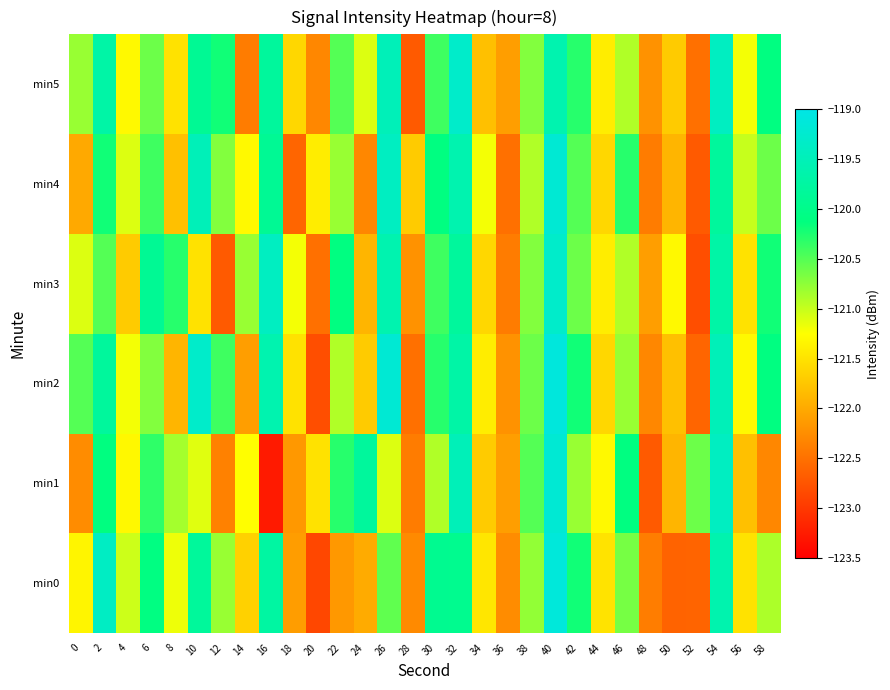

Reading left to right, what are all the values shown in this chart?

min0: 0=-121.3	2=-119.4	4=-121.0	6=-120.1	8=-121.2	10=-119.8	12=-120.8	14=-121.7	16=-119.7	18=-122.1	20=-122.9	22=-122.1	24=-122.0	26=-120.6	28=-122.3	30=-119.9	32=-119.9	34=-121.5	36=-122.3	38=-120.8	40=-119.1	42=-120.2	44=-121.5	46=-120.6	48=-122.4	50=-122.6	52=-122.6	54=-119.6	56=-121.5	58=-120.9
min1: 0=-122.3	2=-120.1	4=-121.3	6=-120.3	8=-120.8	10=-121.1	12=-122.4	14=-121.3	16=-123.3	18=-122.2	20=-121.5	22=-120.3	24=-119.8	26=-121.1	28=-122.4	30=-120.9	32=-119.5	34=-121.7	36=-122.1	38=-120.5	40=-119.2	42=-120.8	44=-121.3	46=-120.1	48=-122.7	50=-121.9	52=-120.6	54=-119.4	56=-121.8	58=-122.3
min2: 0=-120.5	2=-119.8	4=-121.2	6=-120.7	8=-121.9	10=-119.3	12=-120.4	14=-122.1	16=-119.6	18=-121.5	20=-122.8	22=-120.9	24=-121.7	26=-119.2	28=-122.5	30=-120.3	32=-119.7	34=-121.4	36=-122.2	38=-120.6	40=-119.1	42=-120.2	44=-121.6	46=-120.8	48=-122.3	50=-121.8	52=-122.6	54=-119.5	56=-121.3	58=-120.1
min3: 0=-121.1	2=-120.5	4=-121.7	6=-119.9	8=-120.3	10=-121.5	12=-122.7	14=-120.8	16=-119.4	18=-121.2	20=-122.5	22=-120.1	24=-121.9	26=-119.6	28=-122.2	30=-120.4	32=-119.8	34=-121.6	36=-122.4	38=-120.7	40=-119.3	42=-120.6	44=-121.4	46=-120.9	48=-122.1	50=-121.3	52=-122.8	54=-119.7	56=-121.5	58=-120.2
min4: 0=-122.0	2=-120.2	4=-121.1	6=-120.4	8=-121.8	10=-119.5	12=-120.7	14=-121.3	16=-119.9	18=-122.6	20=-121.4	22=-120.8	24=-122.3	26=-119.4	28=-121.7	30=-120.1	32=-119.6	34=-121.2	36=-122.5	38=-120.9	40=-119.2	42=-120.5	44=-121.6	46=-120.3	48=-122.4	50=-121.9	52=-122.7	54=-119.8	56=-121.0	58=-120.6
min5: 0=-120.8	2=-119.7	4=-121.3	6=-120.6	8=-121.5	10=-119.9	12=-120.2	14=-122.4	16=-119.8	18=-121.6	20=-122.3	22=-120.5	24=-121.1	26=-119.5	28=-122.7	30=-120.4	32=-119.3	34=-121.8	36=-122.1	38=-120.7	40=-119.6	42=-120.3	44=-121.4	46=-120.9	48=-122.2	50=-121.7	52=-122.5	54=-119.4	56=-121.2	58=-120.1